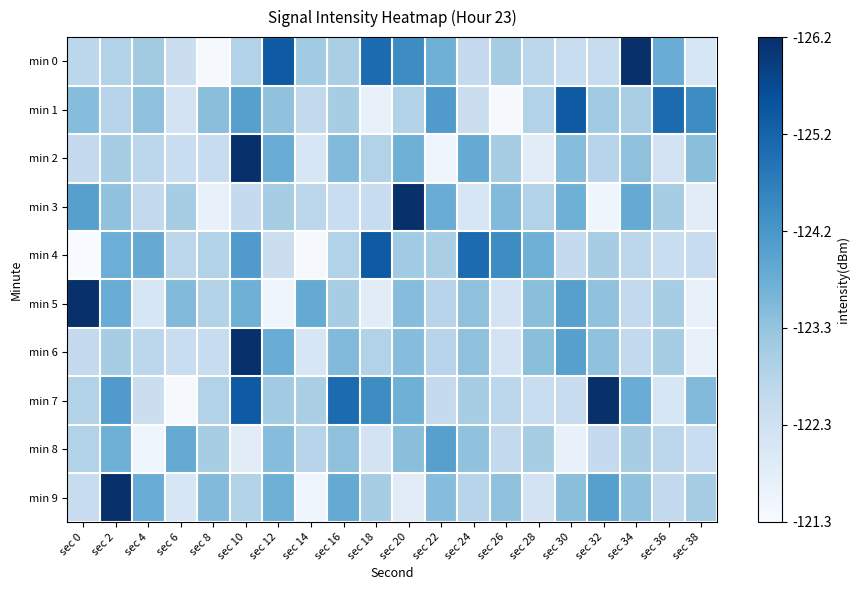

Which series has the largest total across all categories?

min 7